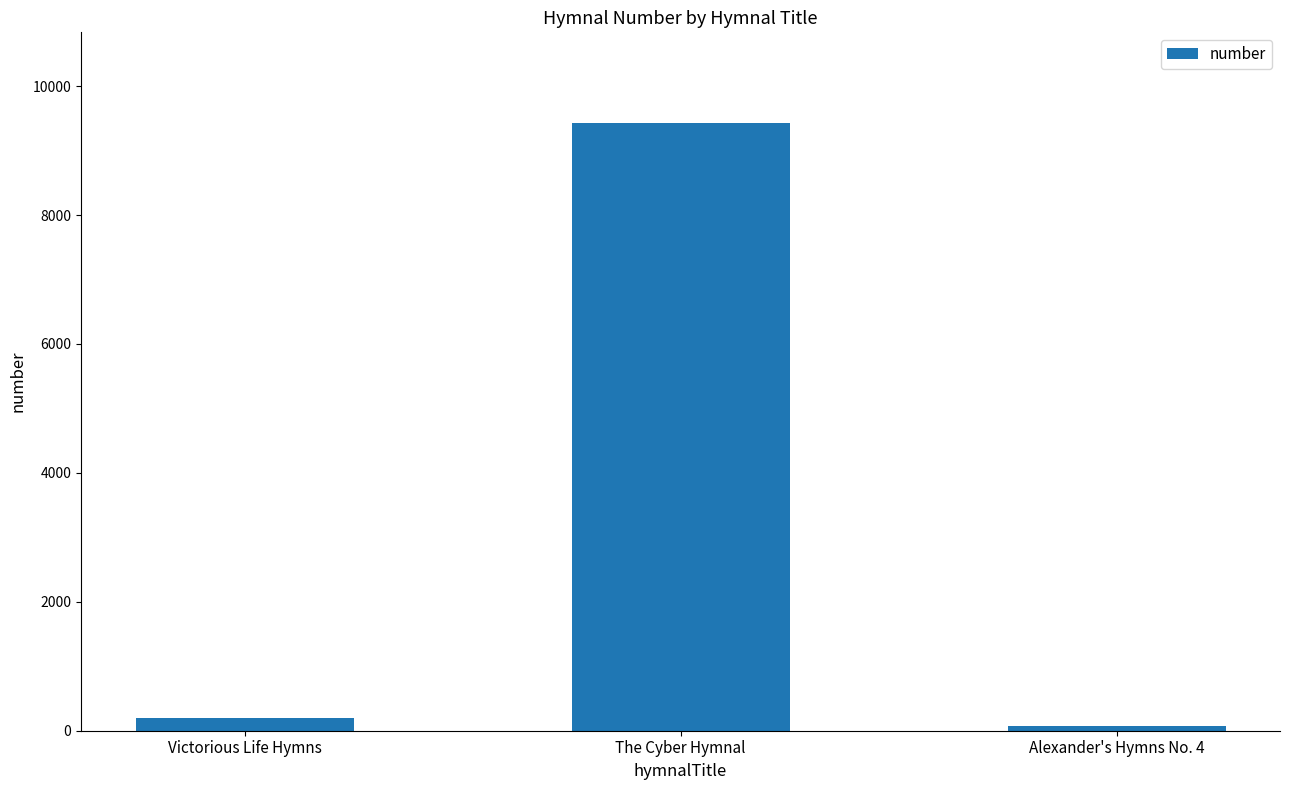

Rank the categories by value from lowest to highest.

Alexander's Hymns No. 4, Victorious Life Hymns, The Cyber Hymnal